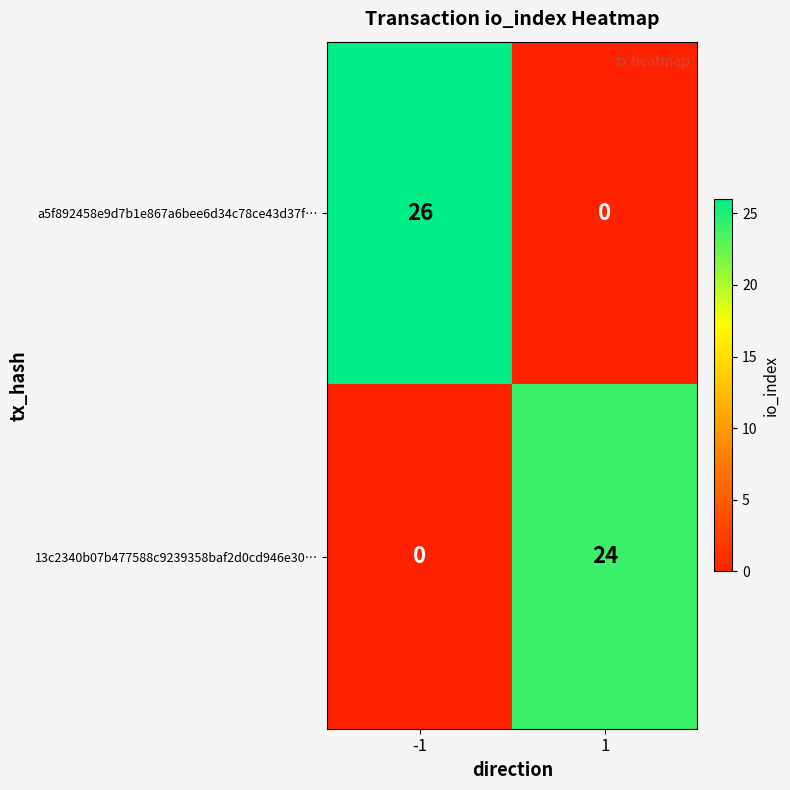

What is the average value of the a5f892458e9d7b1e867a6bee6d34c78ce43d37f… series?

13